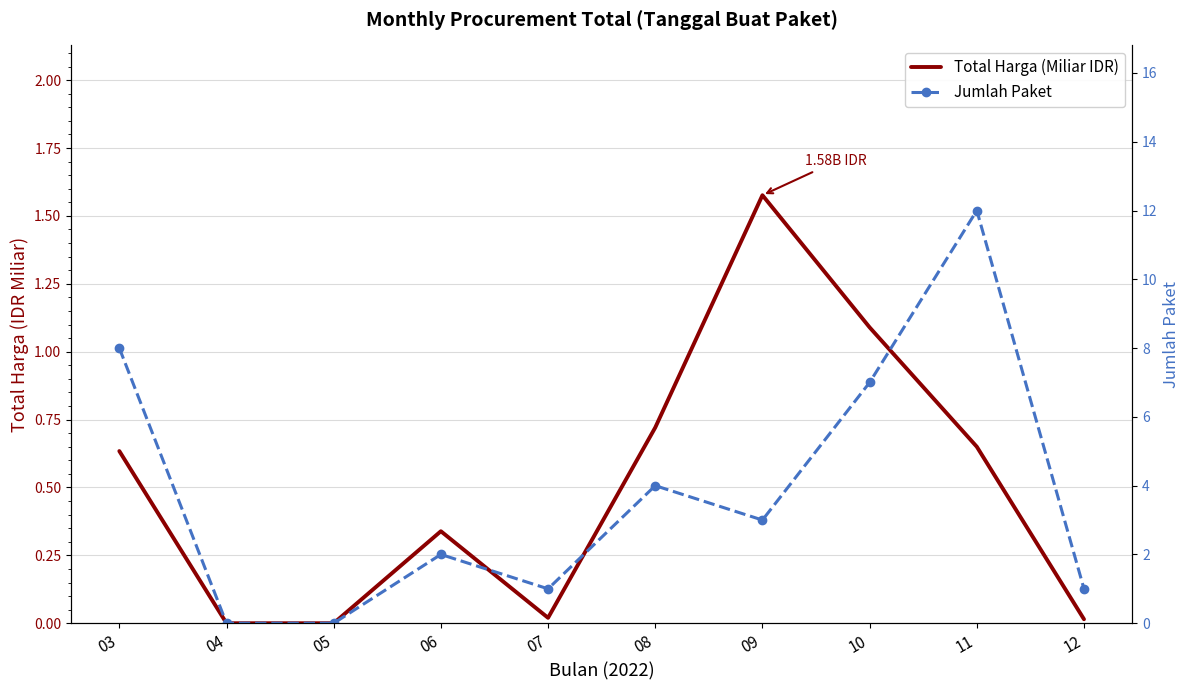

The value of Total Harga (Miliar IDR) at 08 is 1.0. True or false?

False